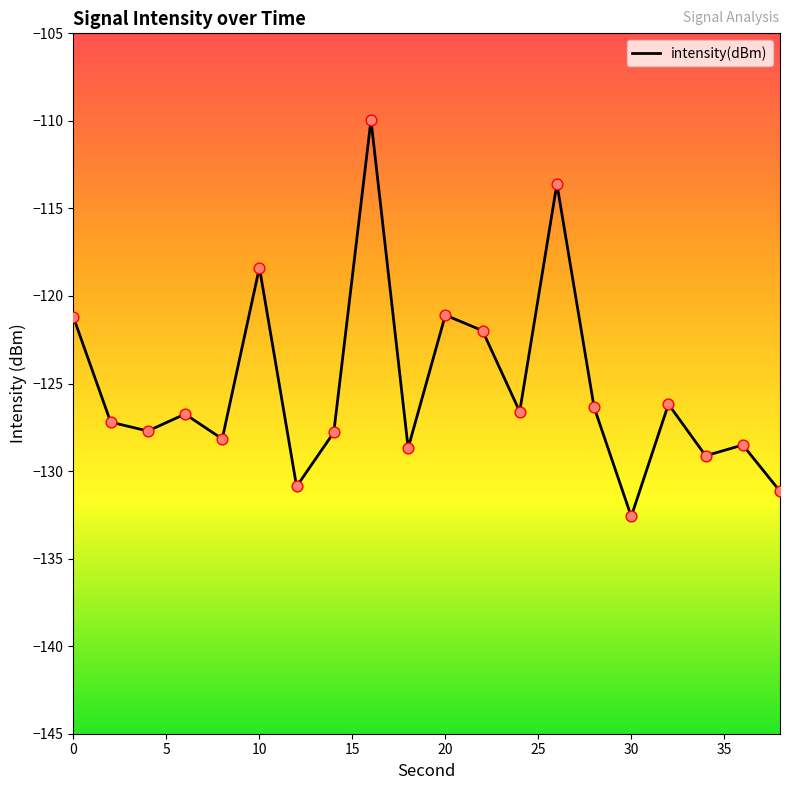

What is the difference between the maximum and minimum values?

22.6